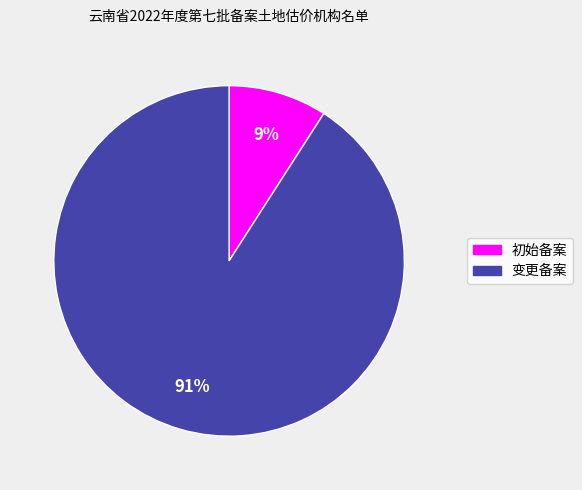

Count the number of slices in the pie.

2